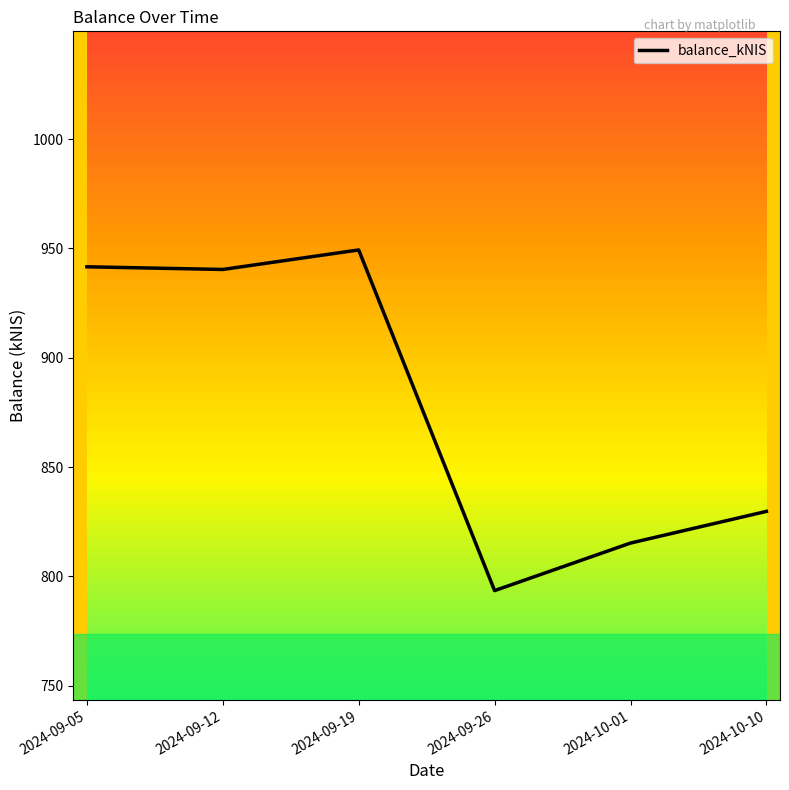

Is it true that the value at 2024-09-05 is 941.6?

True